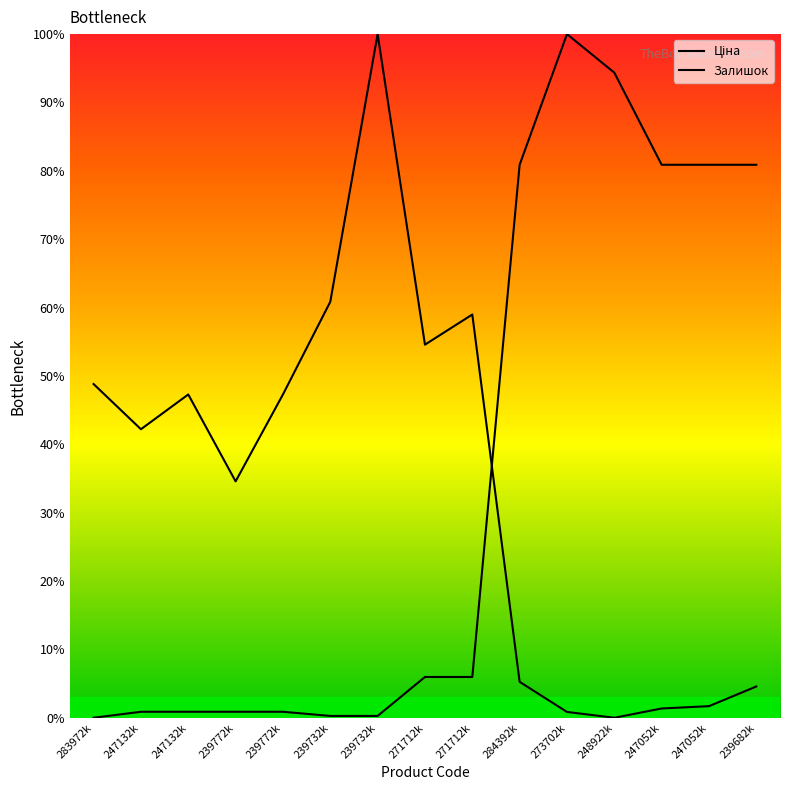

What is the label of the 6th point from the right?

284392k